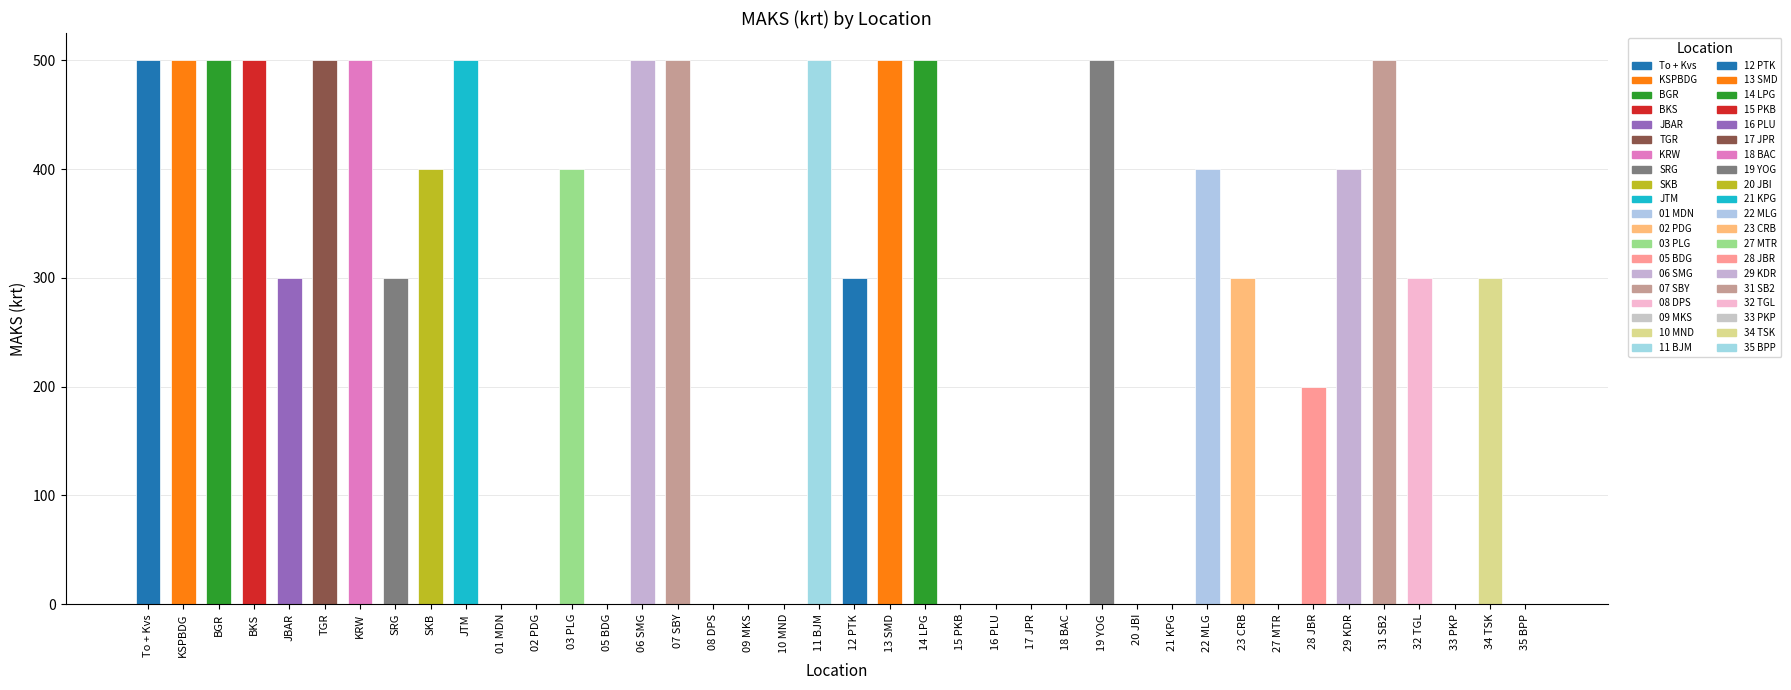

How many categories are shown in the chart?

40